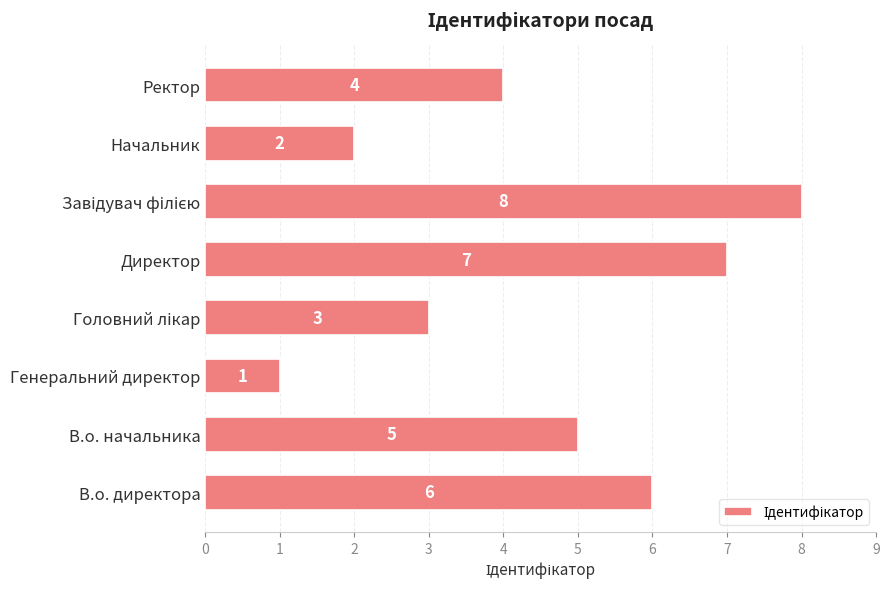

Between Генеральний директор and В.о. директора, which is larger?

В.о. директора